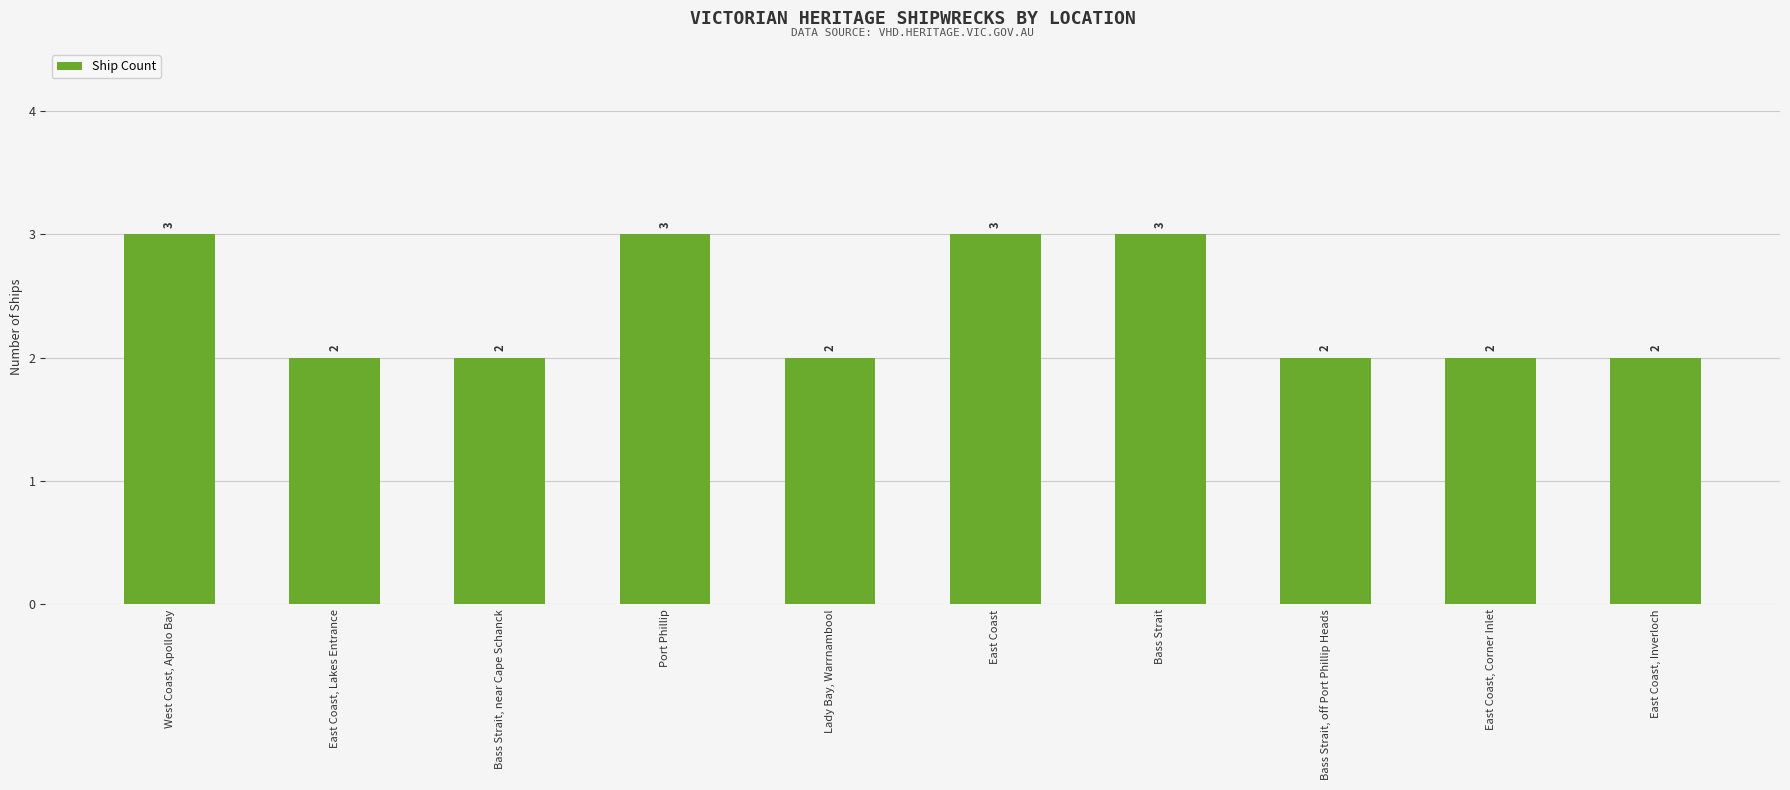

What is the sum of the values at East Coast, Inverloch and Bass Strait, off Port Phillip Heads?

4